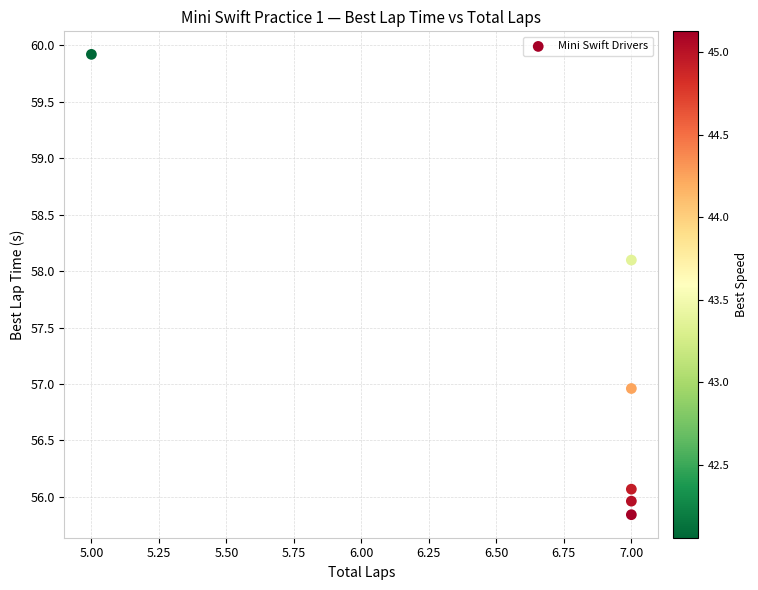

What is the range of Y values (max minus min)?

4.1